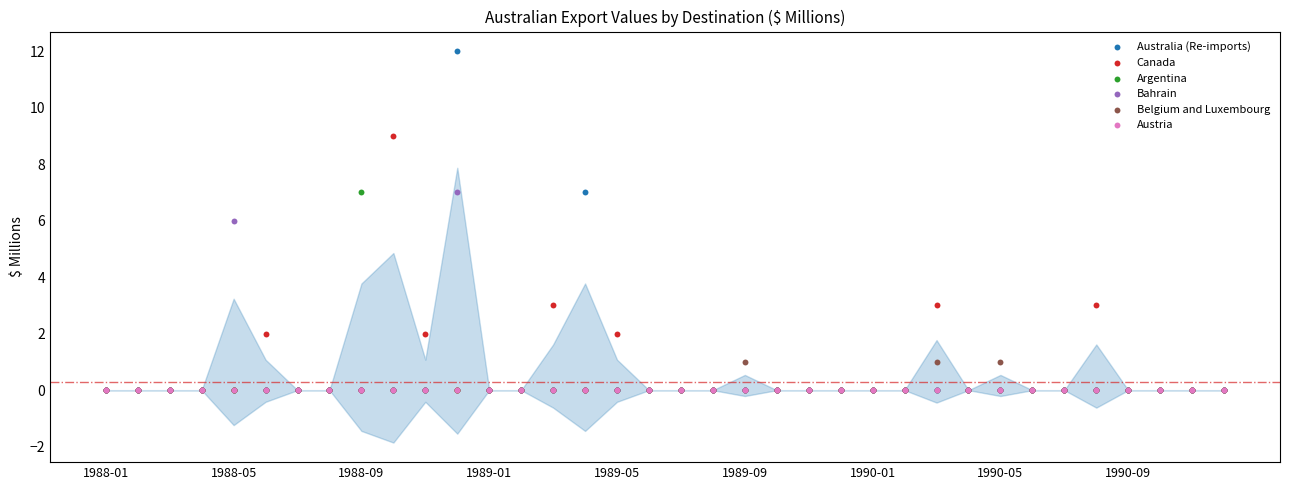

Which series contains the highest Y value?

Australia (Re-imports)